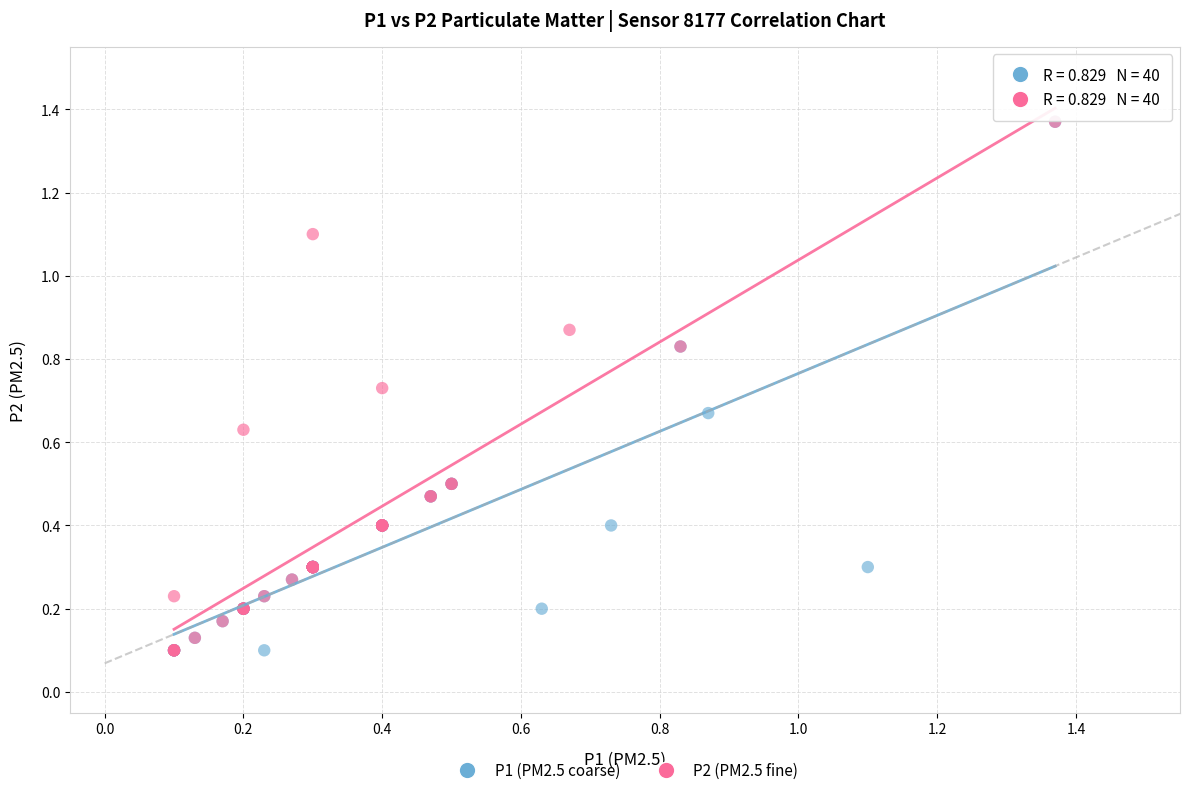

What are all the series names shown in the legend?

P1 (PM2.5 coarse), P2 (PM2.5 fine)